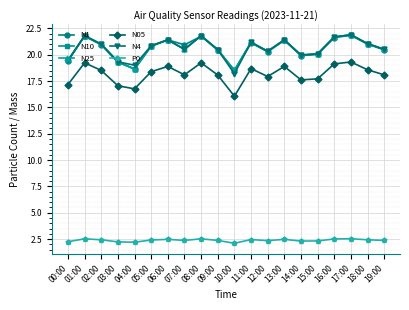

What is the total value across all series at 19:00?

102.5